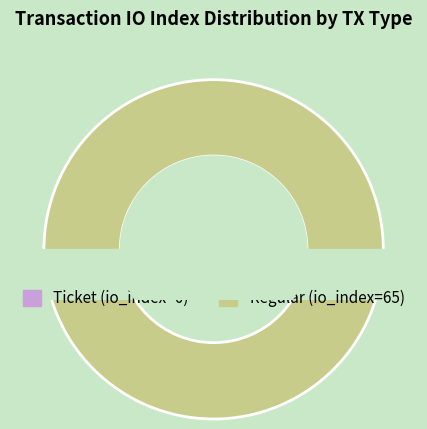

To the nearest percent, what is the combined percentage of Regular (io_index=65) and Ticket (io_index=0)?

100%